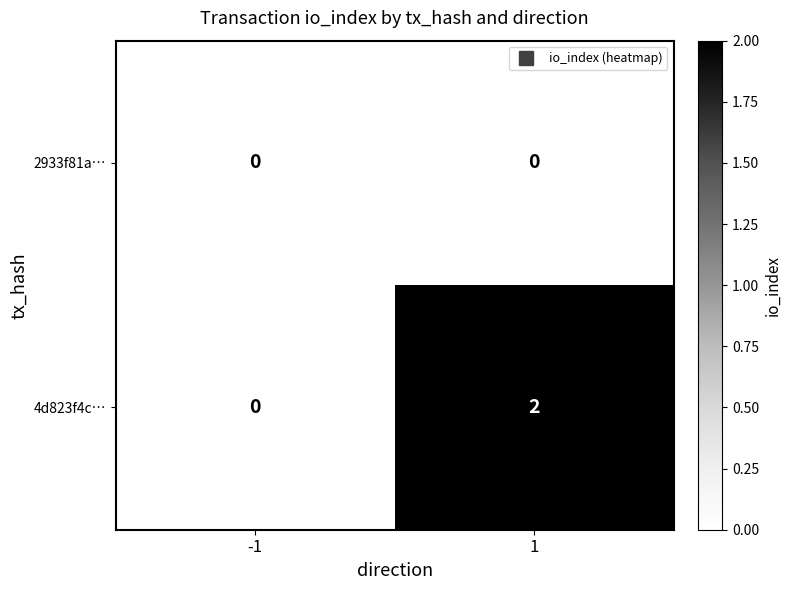

Which series has the largest total across all categories?

4d823f4c…